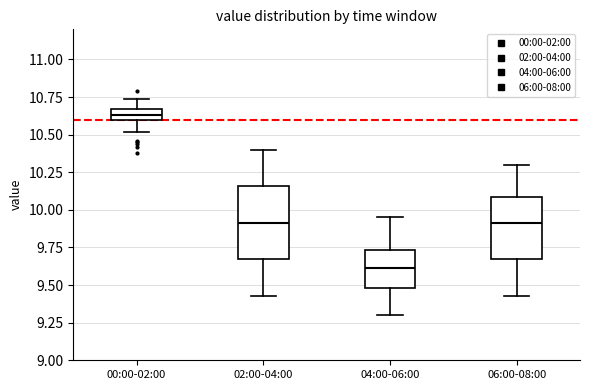

Comparing the boxes themselves (not the whiskers), which one is the tallest?

02:00-04:00